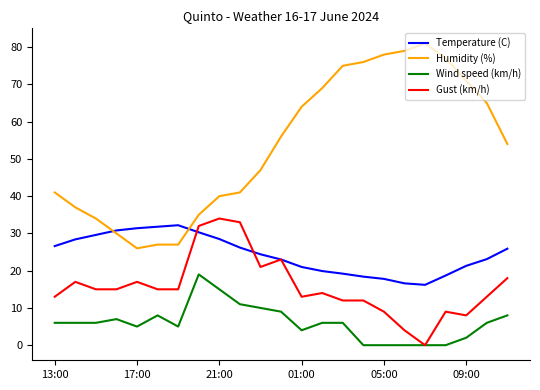

Which series has the widest spread of values?

Humidity (%)